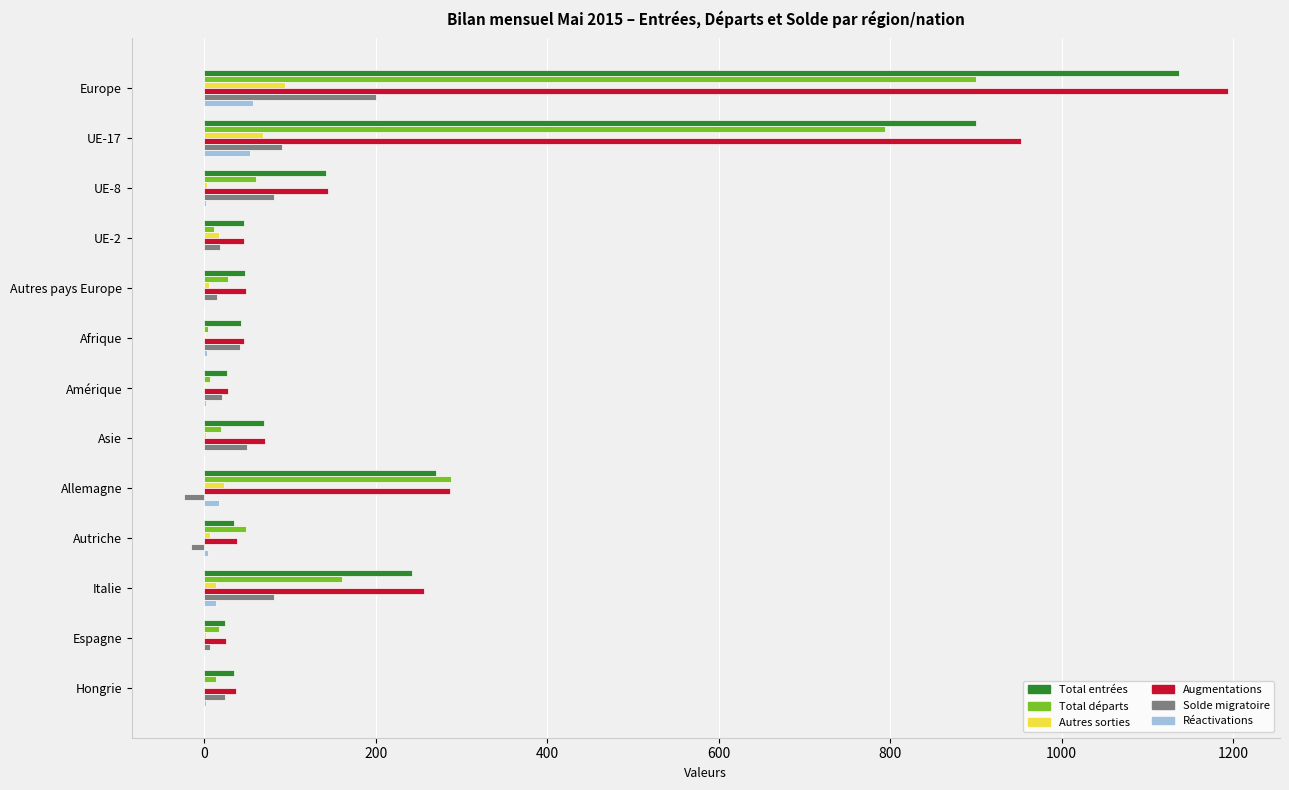

Is the value of Solde migratoire at Amérique greater than the value of Total départs at Allemagne?

No